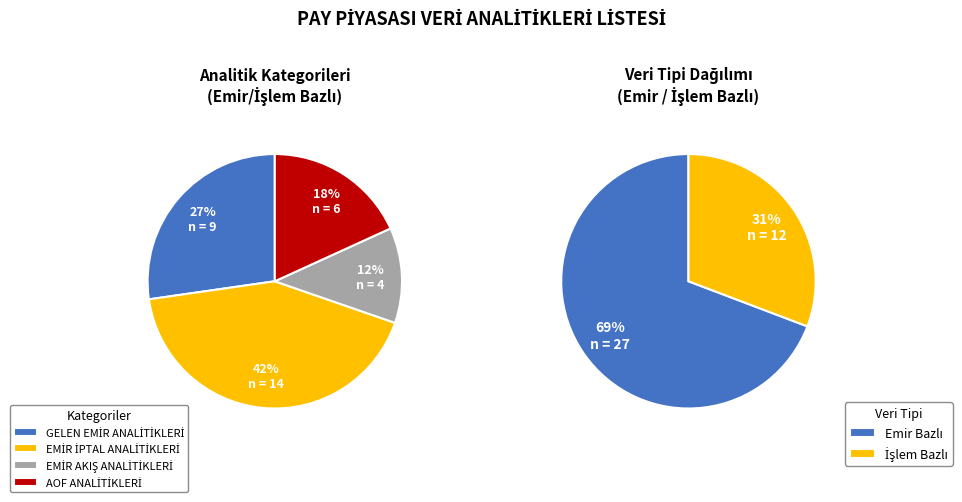

Is there any slice that represents more than half of the pie?

No